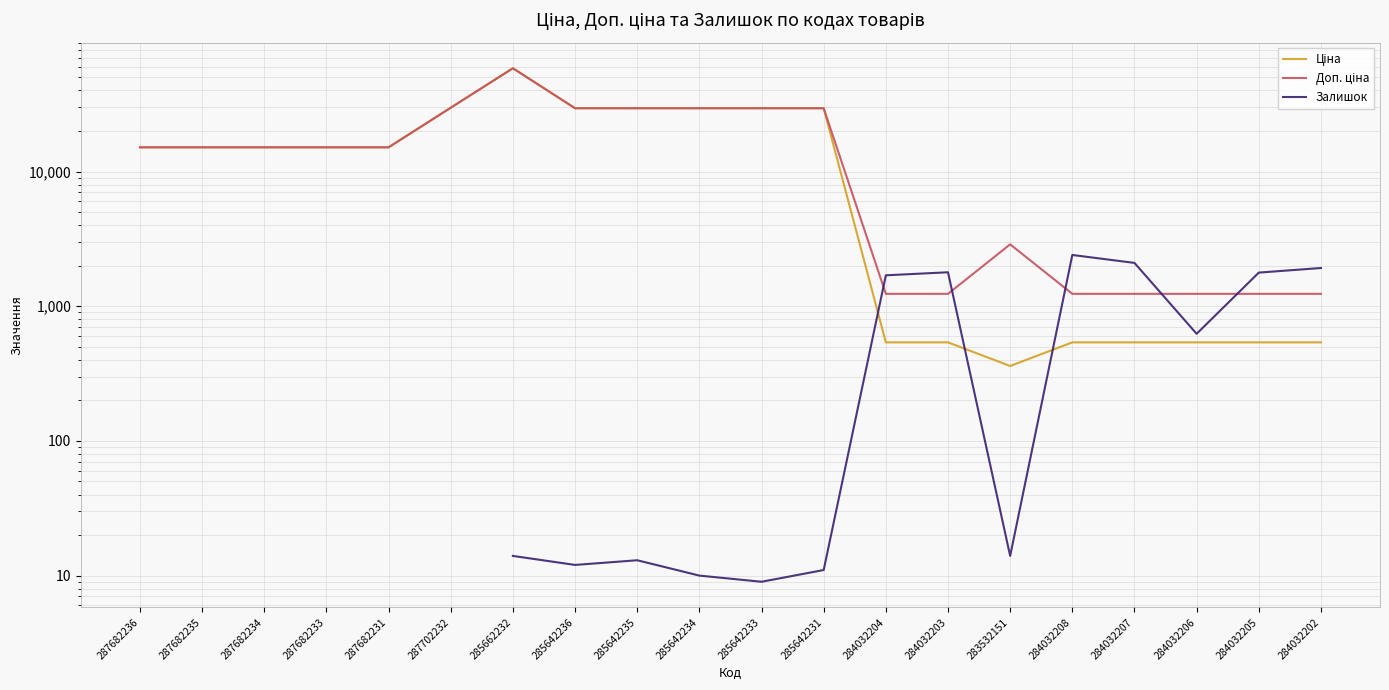

Which category has the highest value in the Залишок series?

287682236